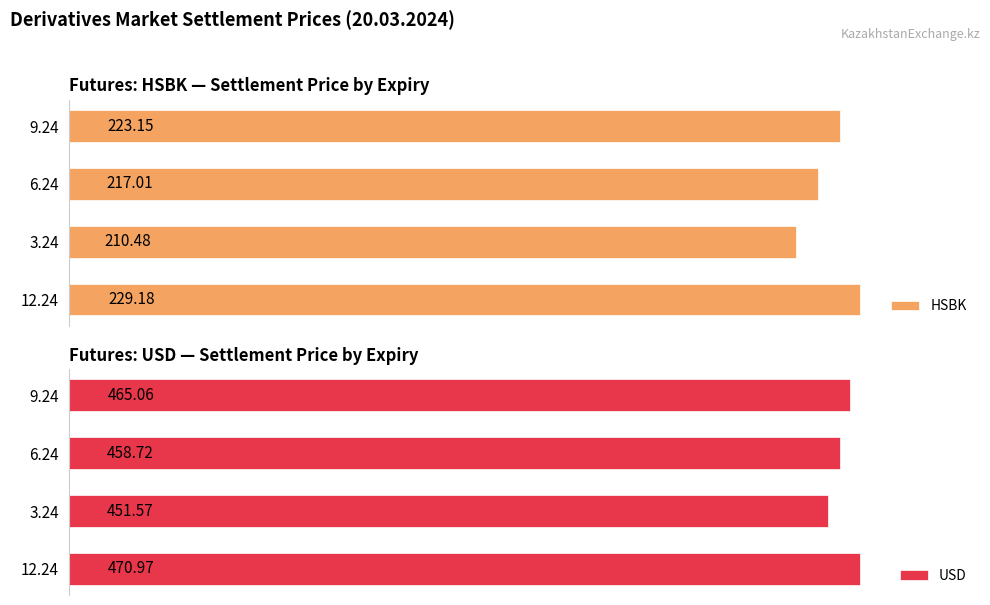

List the labels in order of USD value, smallest first.

3.24, 6.24, 9.24, 12.24